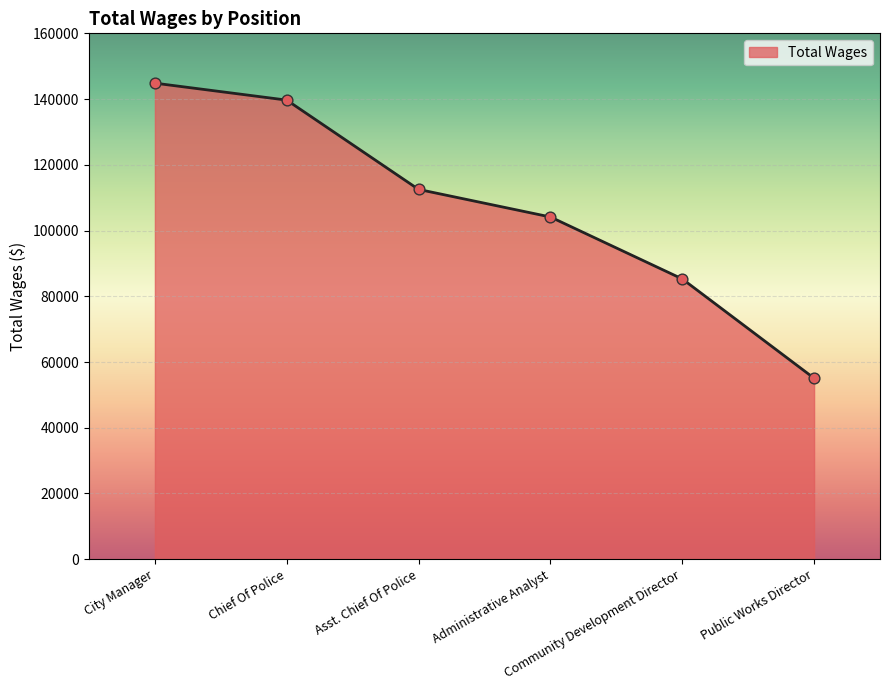

What is the change in value from Asst. Chief Of Police to Public Works Director?

-57444